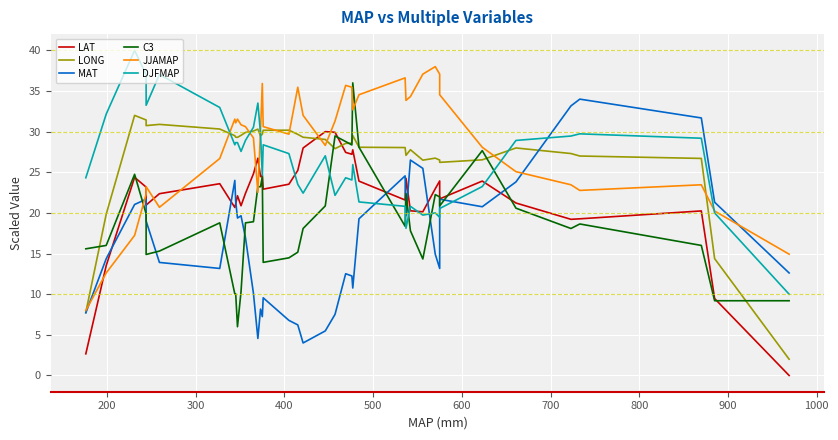

List the series in order of their peak value, lowest first.

LAT, LONG, MAT, C3, JJAMAP, DJFMAP